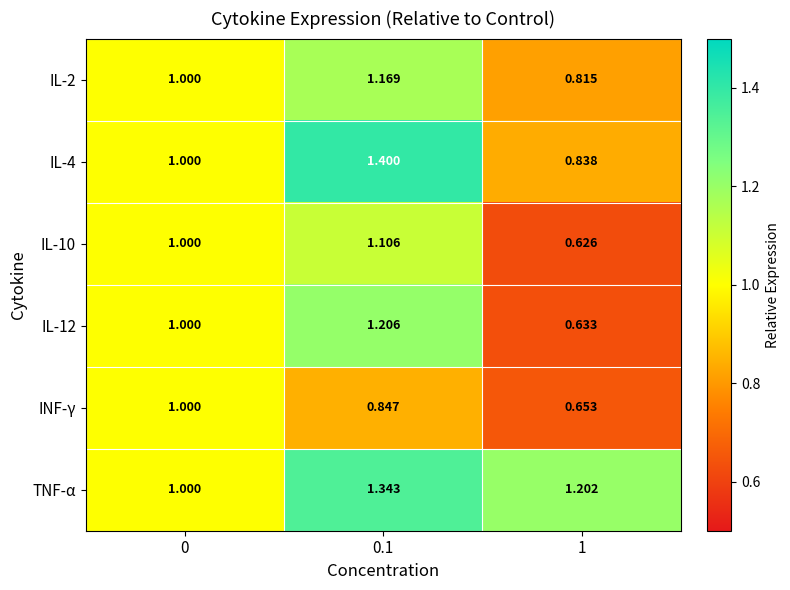

Is the value of IL-12 at 1 greater than the value of INF-γ at 0.1?

No